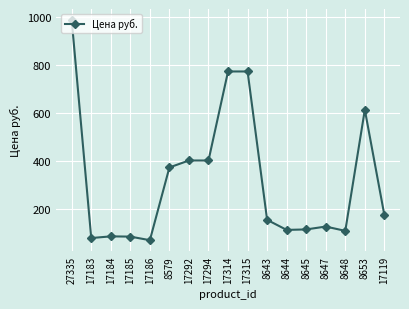

What is the maximum value shown in the chart?

989